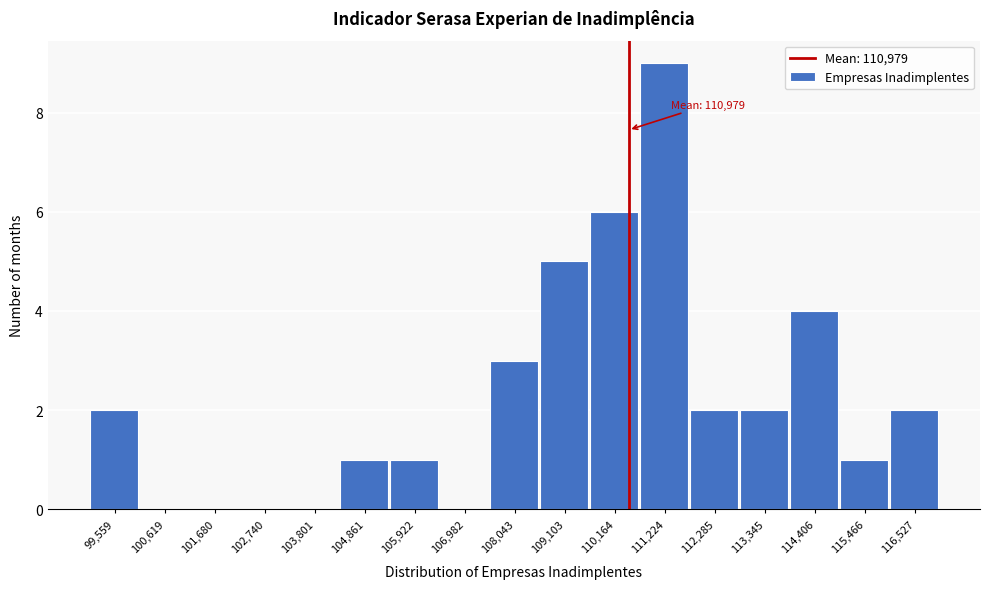

Reading left to right, what are all the values shown in this chart?

99,559=2	100,619=0	101,680=0	102,740=0	103,801=0	104,861=1	105,922=1	106,982=0	108,043=3	109,103=5	110,164=6	111,224=9	112,285=2	113,345=2	114,406=4	115,466=1	116,527=2